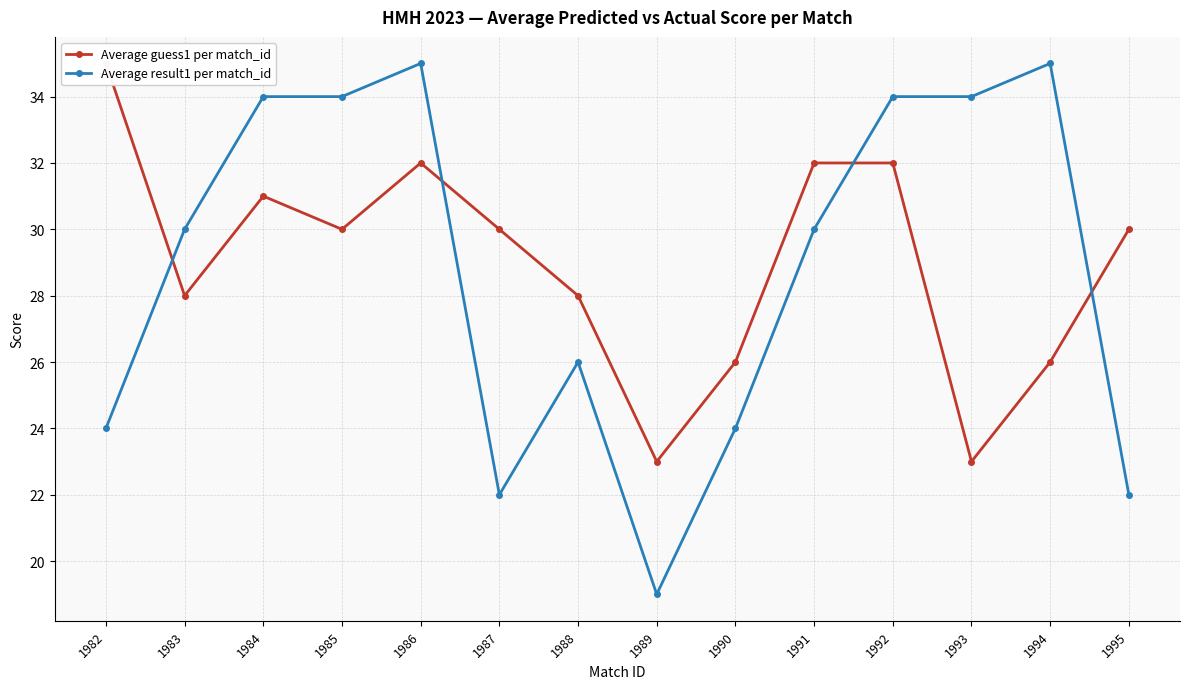

What is the value of the Average result1 per match_id point at the 1st from the left?

24